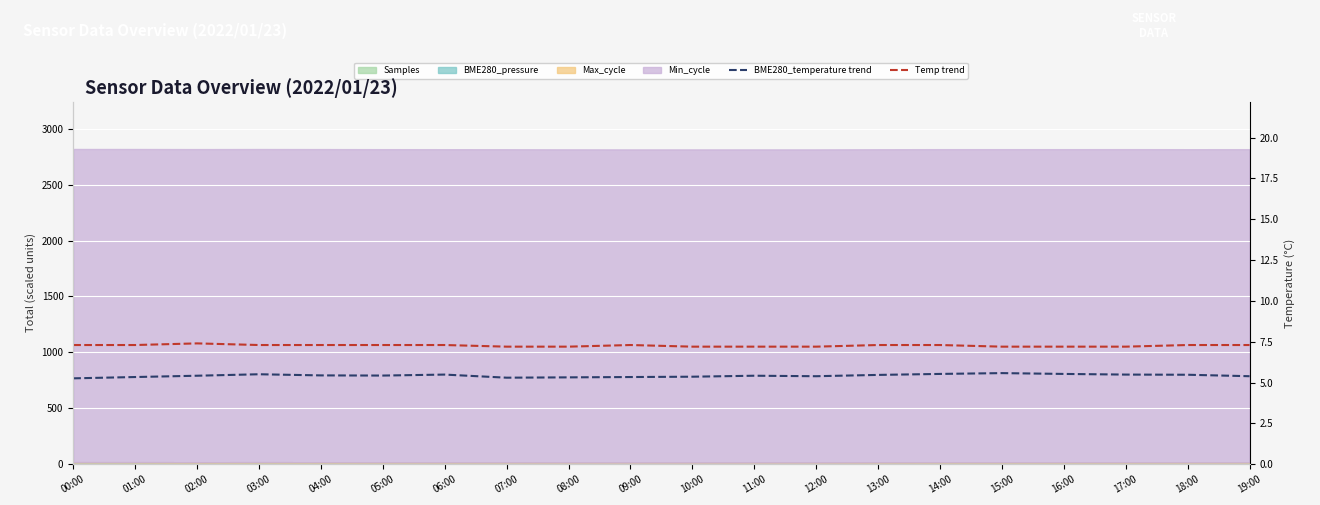

Reading right to left, what are all the values shown in this chart?

BME280_temperature trend: 19:00=5.4	18:00=5.5	17:00=5.5	16:00=5.5	15:00=5.6	14:00=5.5	13:00=5.5	12:00=5.4	11:00=5.4	10:00=5.4	09:00=5.3	08:00=5.3	07:00=5.3	06:00=5.5	05:00=5.4	04:00=5.4	03:00=5.5	02:00=5.4	01:00=5.3	00:00=5.3
Temp trend: 19:00=7.3	18:00=7.3	17:00=7.2	16:00=7.2	15:00=7.2	14:00=7.3	13:00=7.3	12:00=7.2	11:00=7.2	10:00=7.2	09:00=7.3	08:00=7.2	07:00=7.2	06:00=7.3	05:00=7.3	04:00=7.3	03:00=7.3	02:00=7.4	01:00=7.3	00:00=7.3